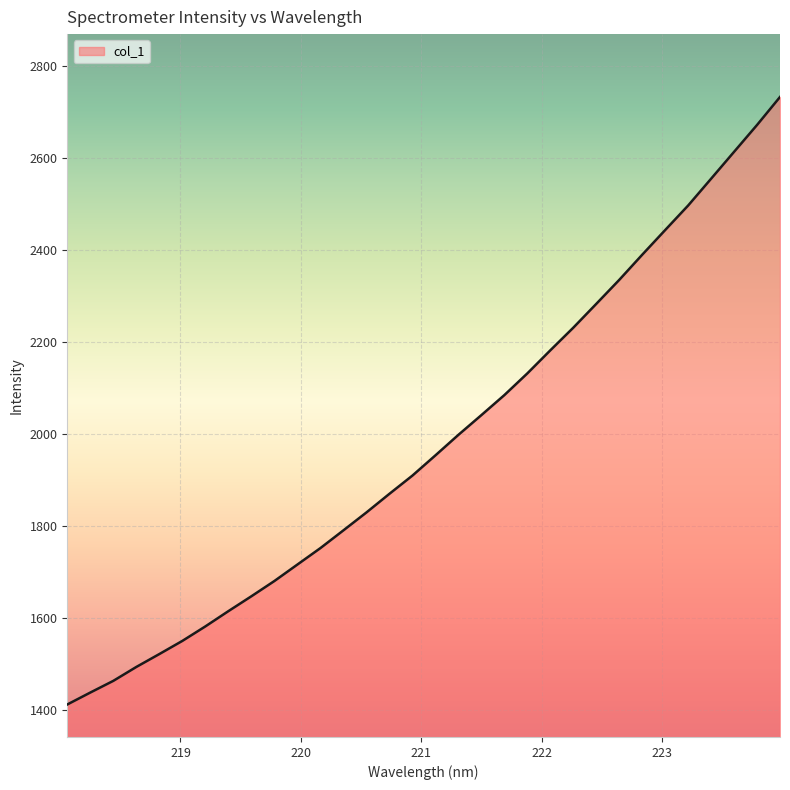

What is the difference between the maximum and minimum values?

1320.5